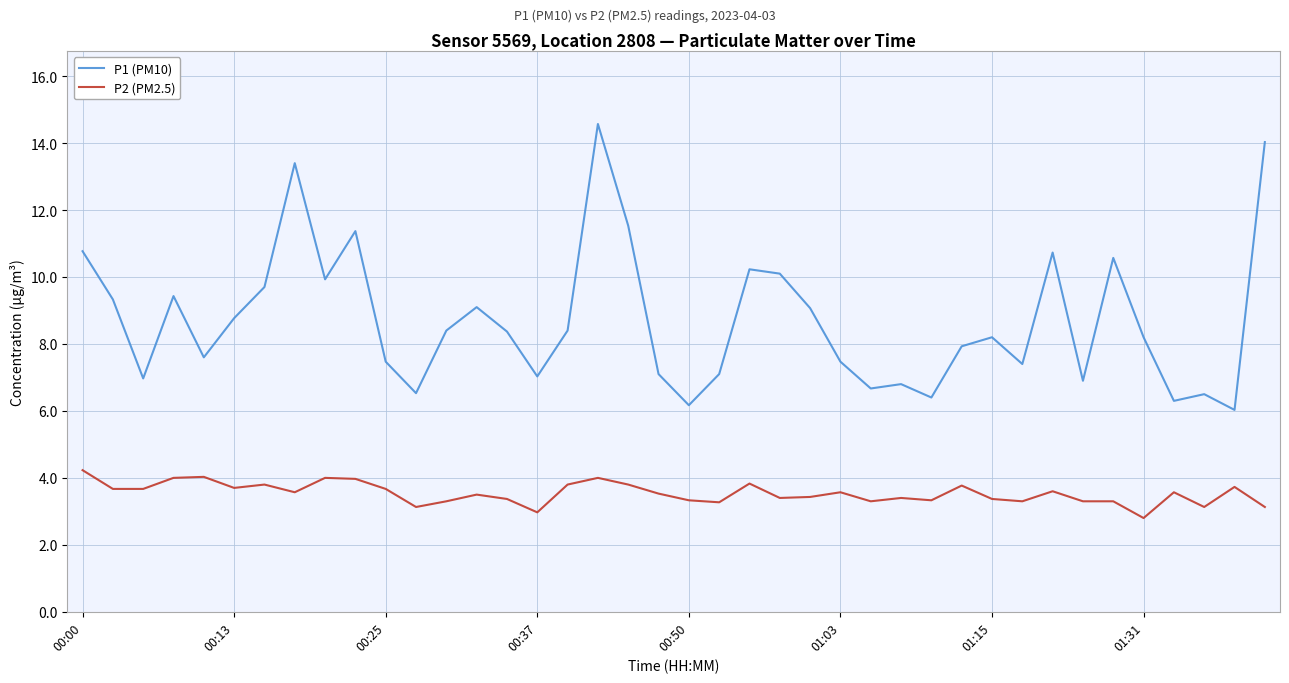

What is the difference between the maximum and second lowest values in the P1 (PM10) series?

8.4